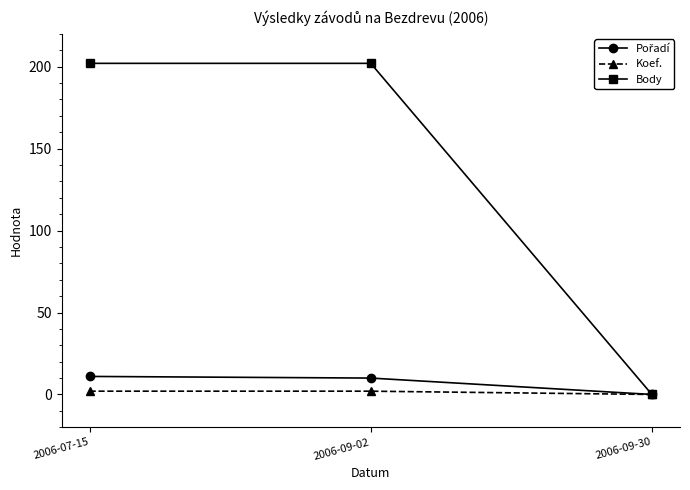

True or false: Koef. has a value of 2 at 2006-07-15.

True